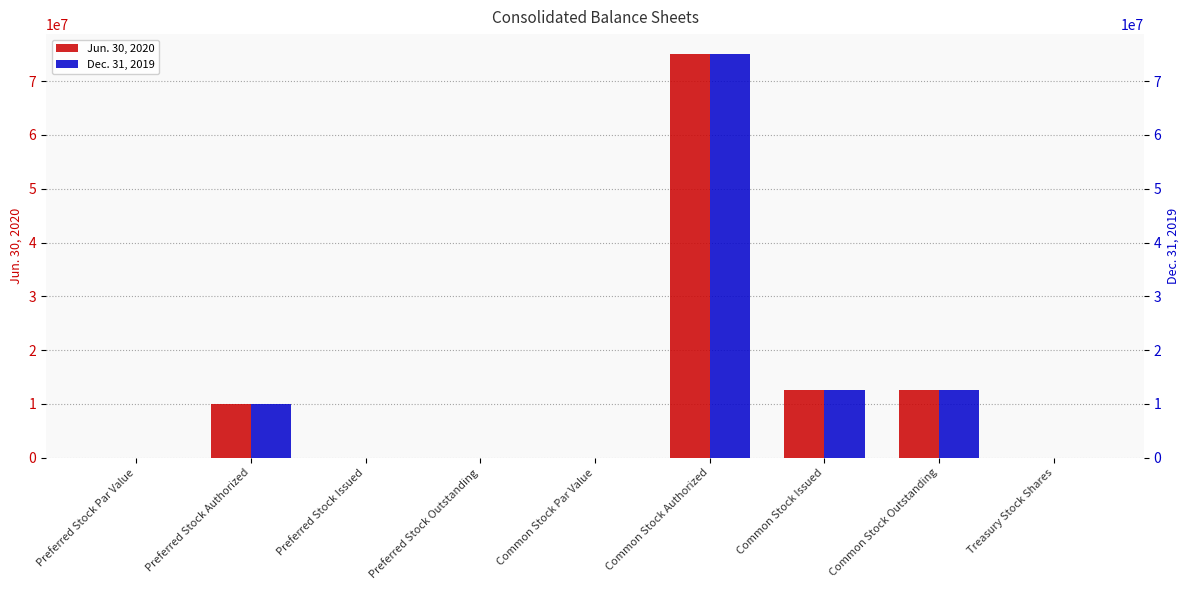

The value of Jun. 30, 2020 at Preferred Stock Issued is 0.0. True or false?

True